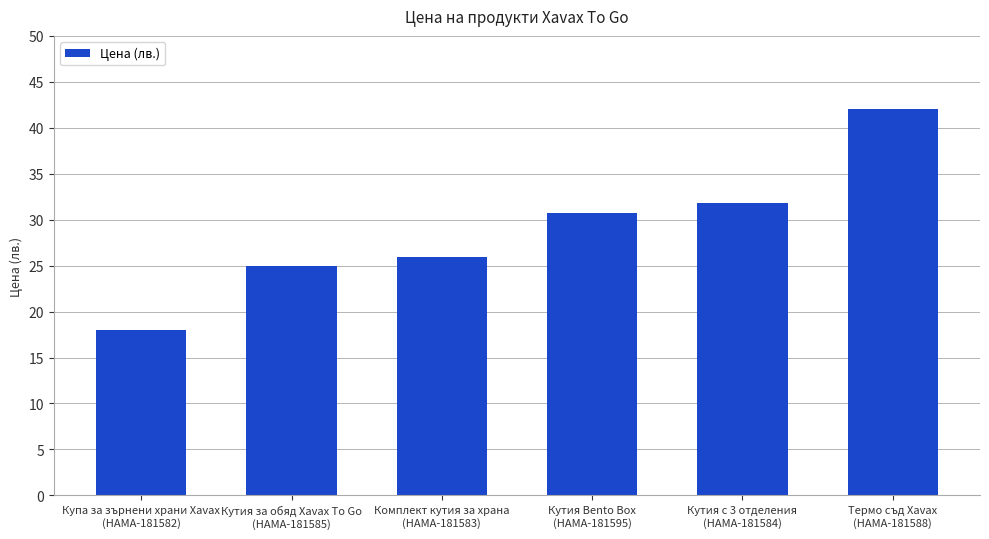

Approximately how many times larger is the value at Кутия Bento Box
(HAMA-181595) compared to Купа за зърнени храни Xavax
(HAMA-181582)?

1.7